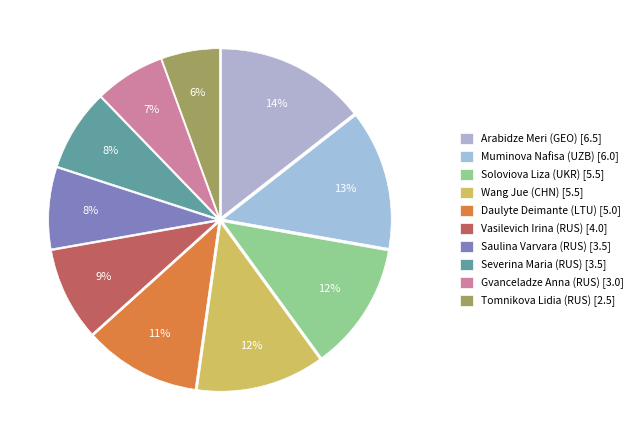

To the nearest percent, what is the combined percentage of Arabidze Meri (GEO) and Gvanceladze Anna (RUS)?

21%